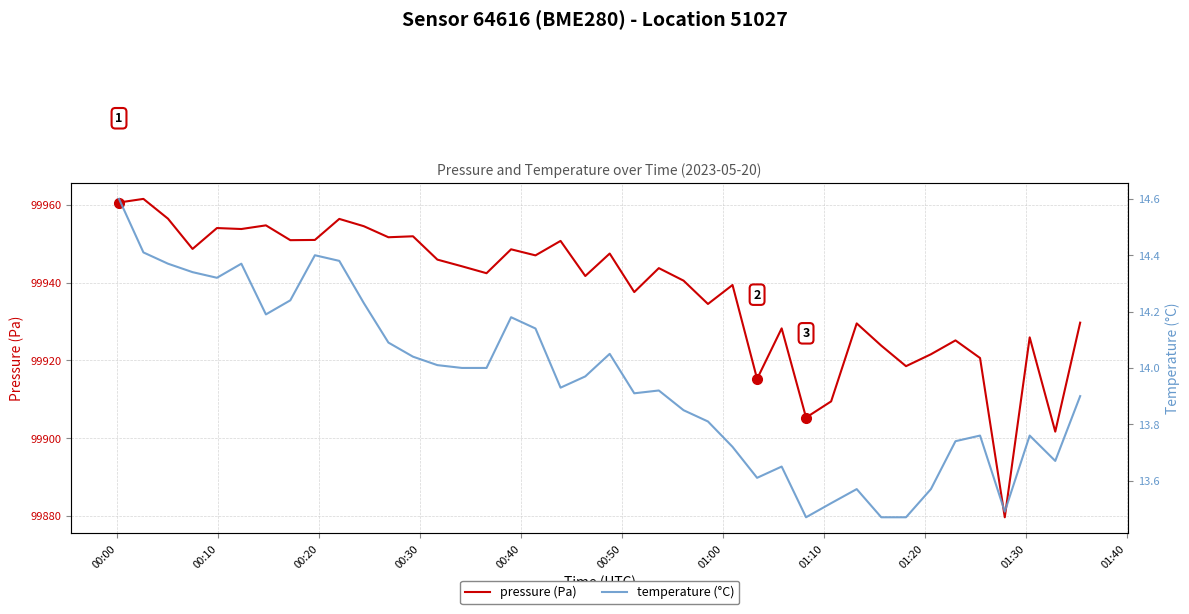

What is the lowest value of the pressure (Pa) series?

99879.7